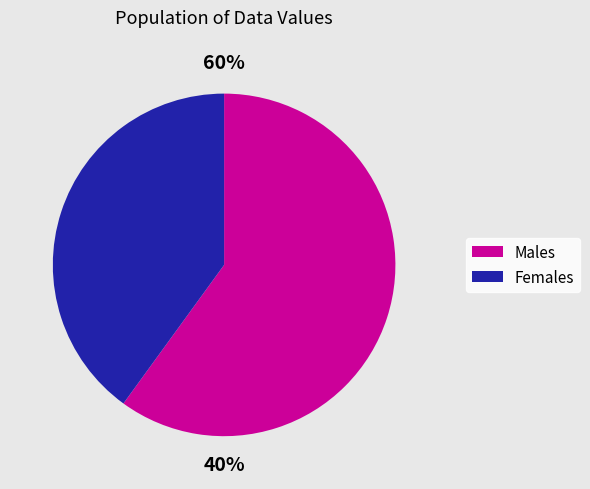

True or false: 5 accounts for 19% of the total.

False